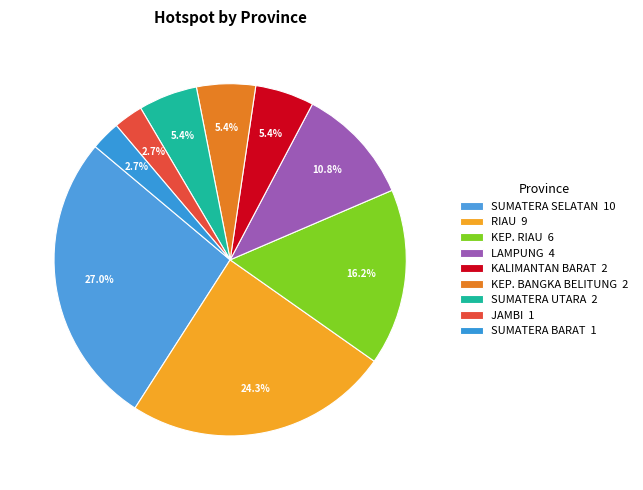

Count the number of slices in the pie.

9